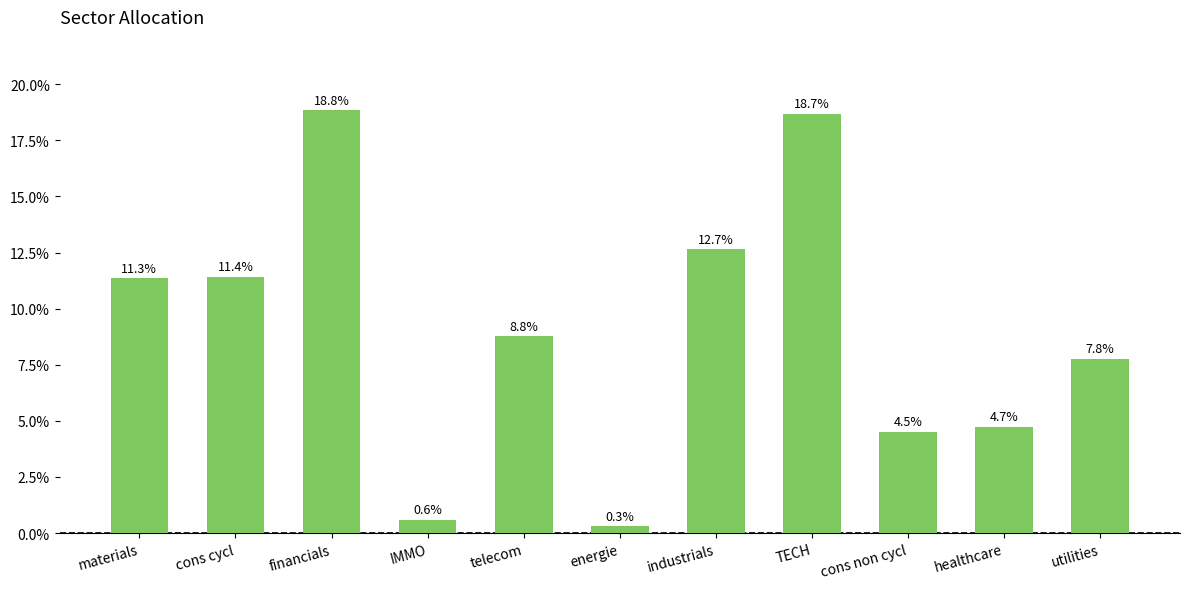

What is the label of the 4th bar from the left?

IMMO